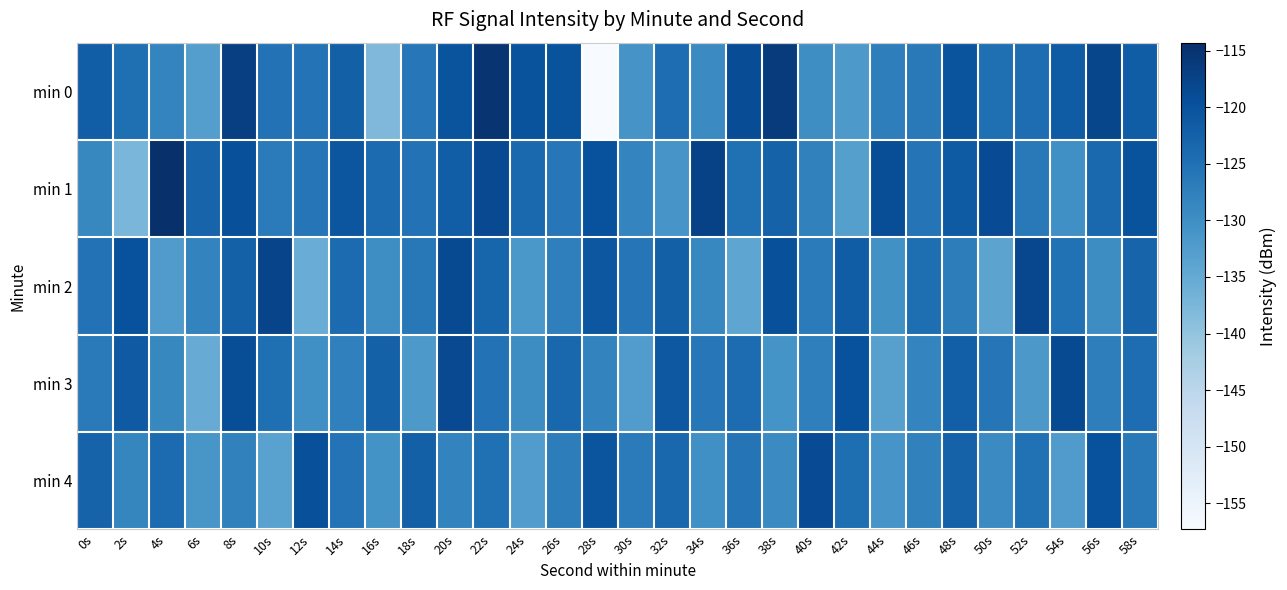

Which series has the largest range (max minus min)?

min 0